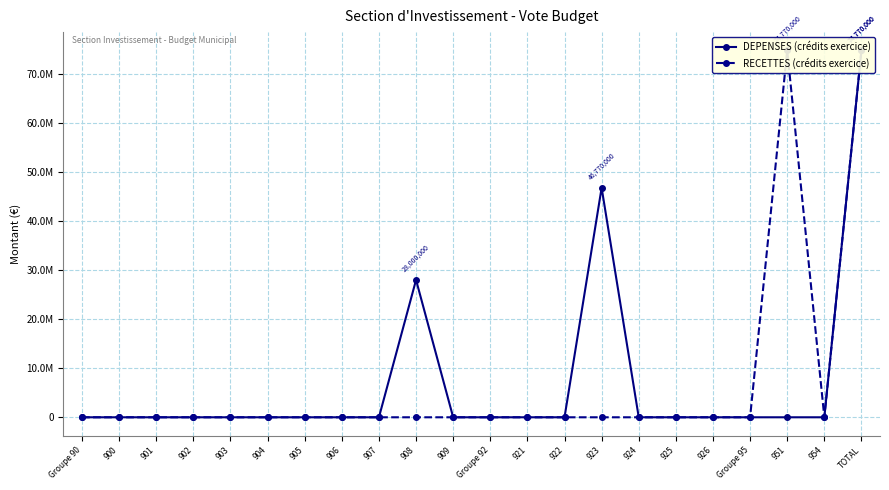

Reading right to left, extract all data points from this chart.

DEPENSES (crédits exercice): TOTAL=74770000	954=0	951=0	Groupe 95=0	926=0	925=0	924=0	923=46770000	922=0	921=0	Groupe 92=0	909=0	908=28000000	907=0	906=0	905=0	904=0	903=0	902=0	901=0	900=0	Groupe 90=0
RECETTES (crédits exercice): TOTAL=74770000	954=0	951=74770000	Groupe 95=0	926=0	925=0	924=0	923=0	922=0	921=0	Groupe 92=0	909=0	908=0	907=0	906=0	905=0	904=0	903=0	902=0	901=0	900=0	Groupe 90=0